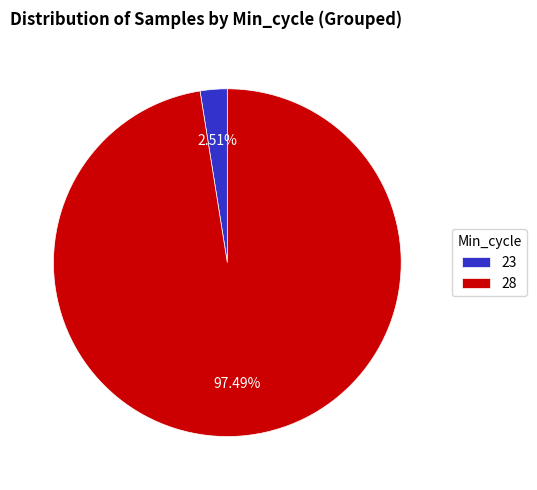

Which category has the smallest portion of the pie?

23